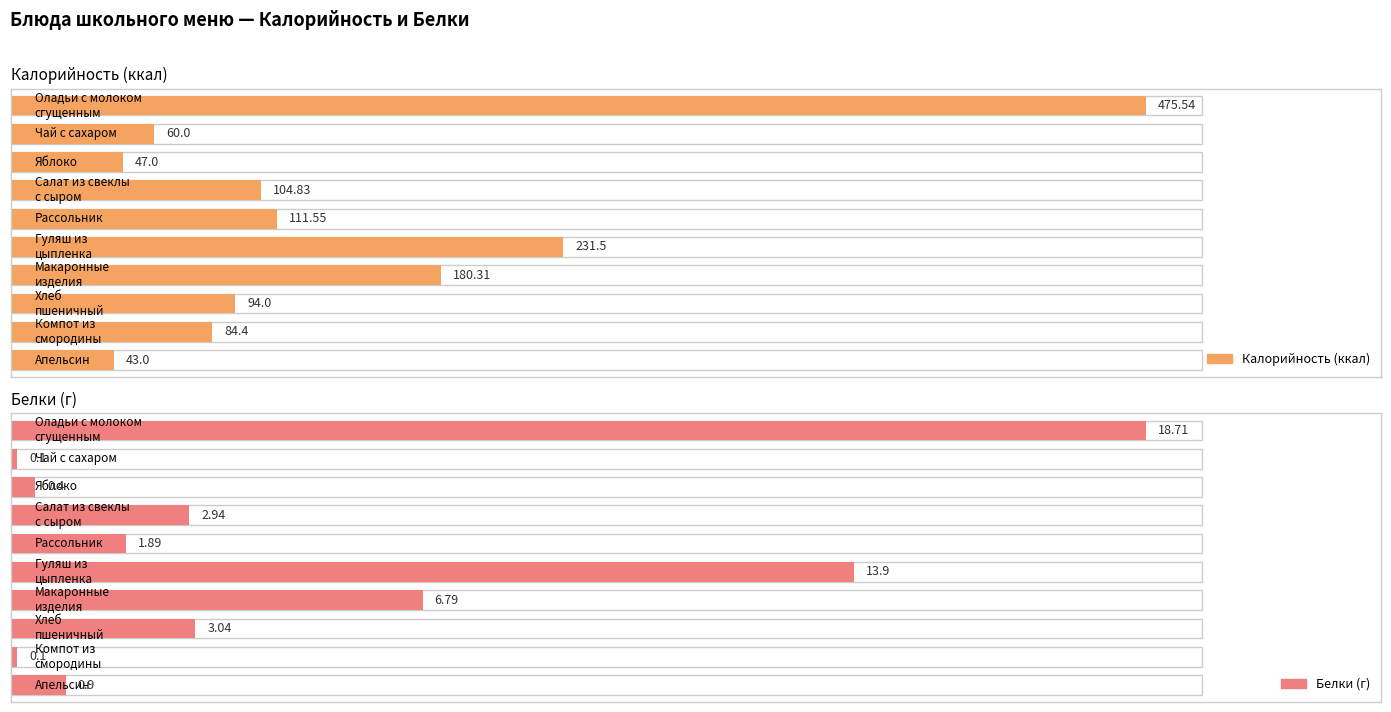

What is the difference between the second highest and second lowest values in the Калорийность (ккал) series?

184.5